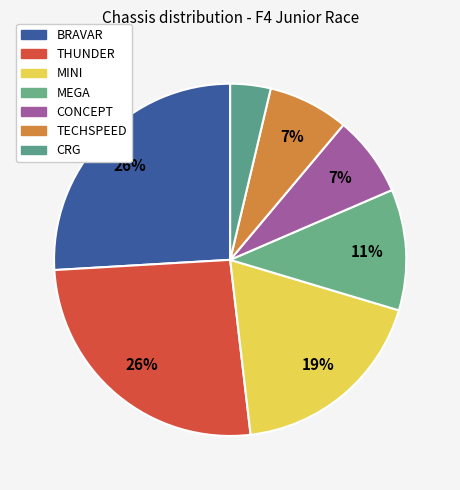

Is it true that MEGA is 11% of the pie?

True